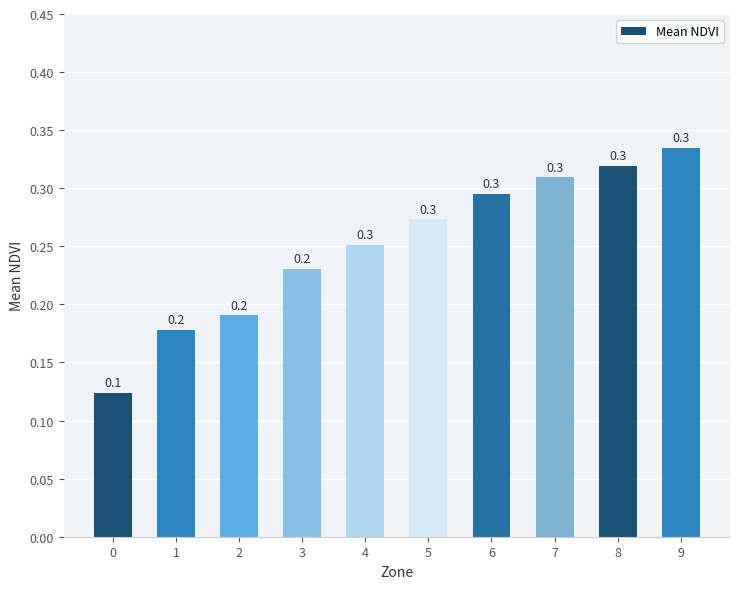

Reading right to left, what are all the values shown in this chart?

9=0.3	8=0.3	7=0.3	6=0.3	5=0.3	4=0.3	3=0.2	2=0.2	1=0.2	0=0.1